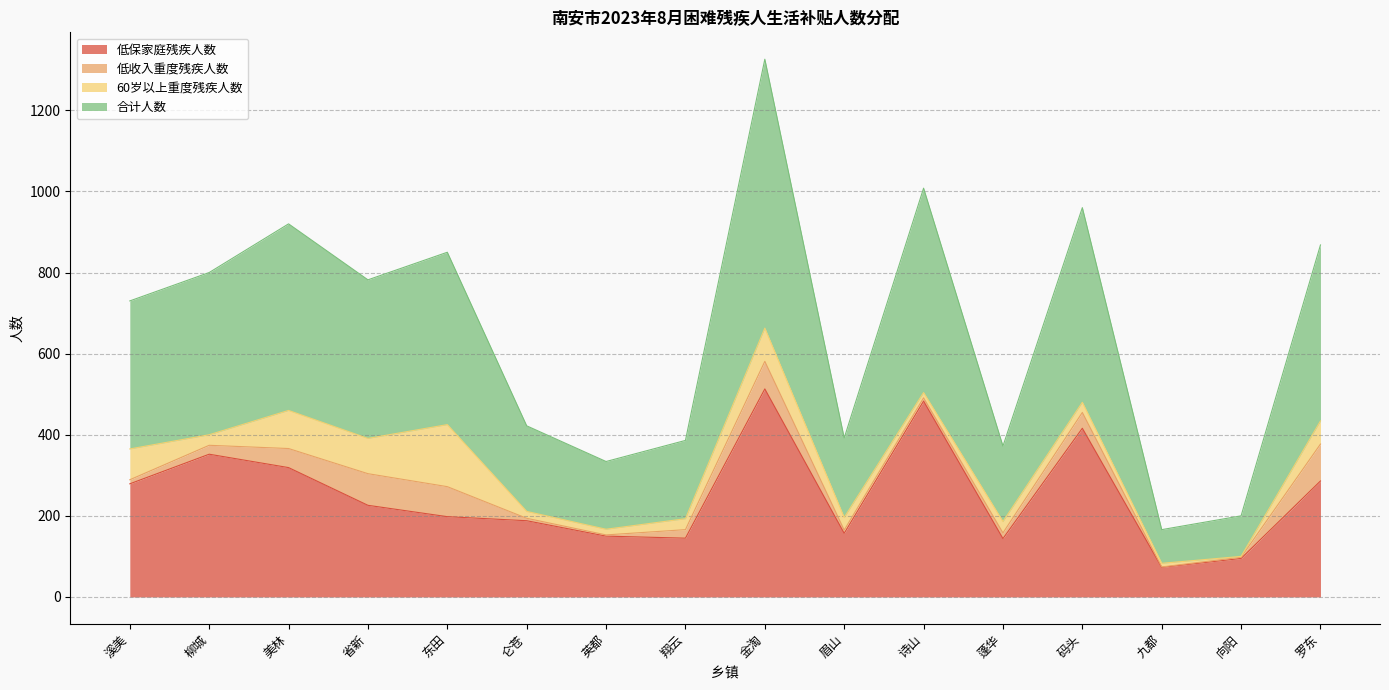

True or false: 合计人数 and 低保家庭残疾人数 cross at least once.

False